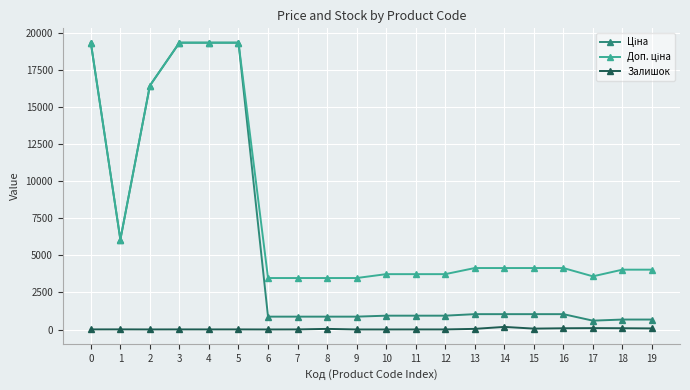

What is the total value across all series at 12?

4673.7